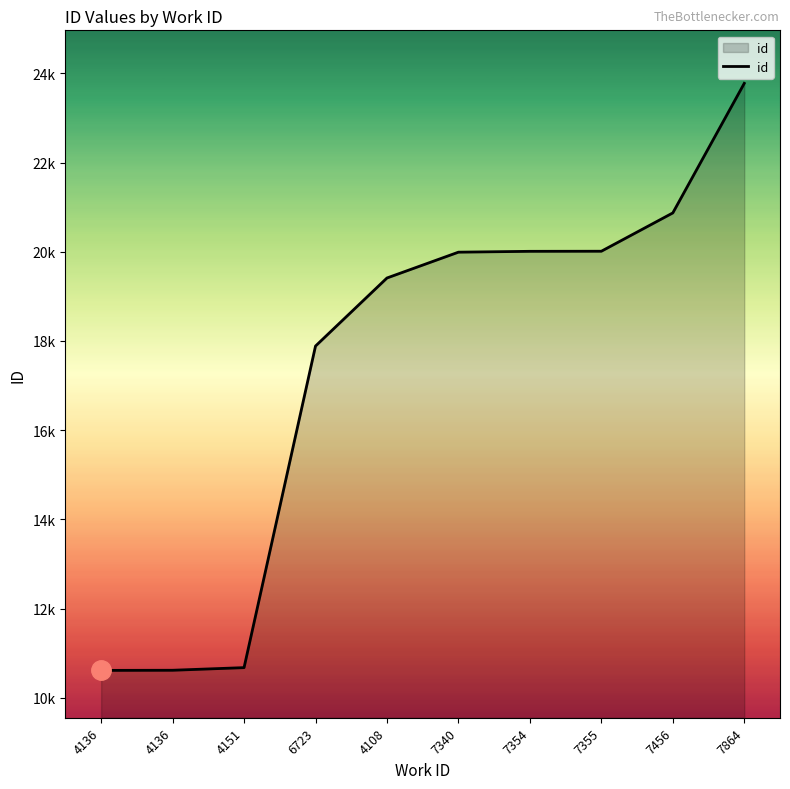

Is this an area chart (filled region under the line)?

Yes